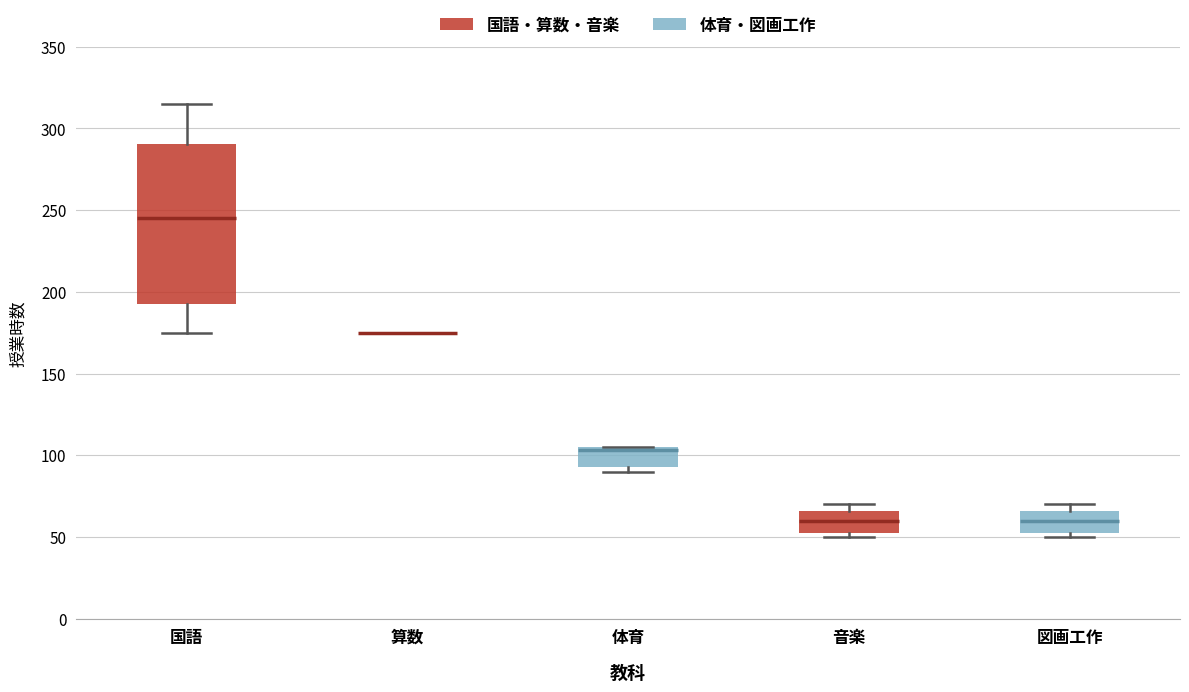

Where does the median line of the box for 音楽 sit on the y-axis? The values are not printed on the chart, so give them approximately, as read against the axis.

60